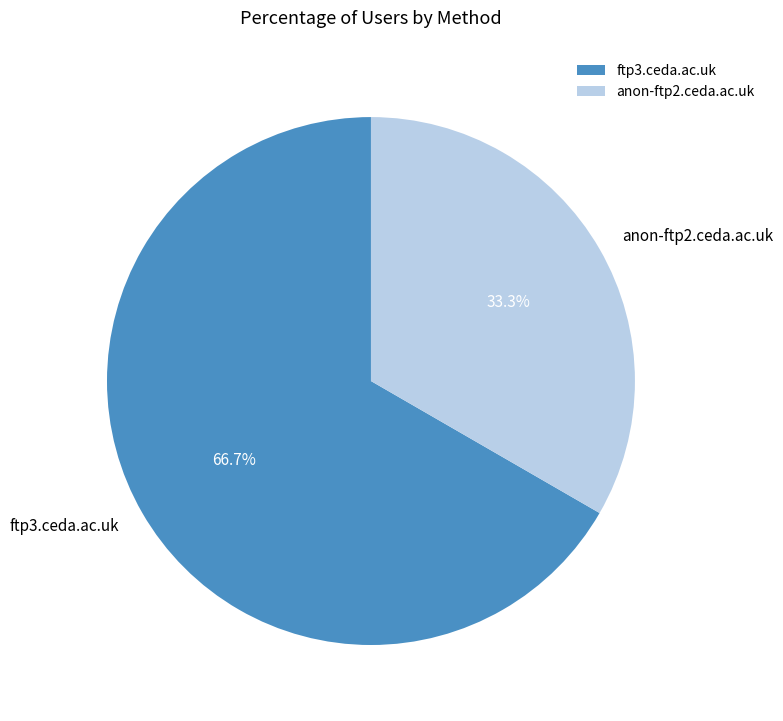

Is ftp3.ceda.ac.uk the majority of the pie?

Yes